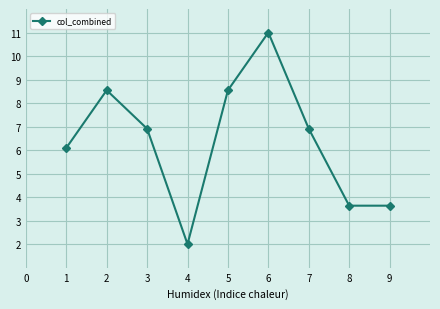

What is the difference between the maximum and minimum values?

9.0